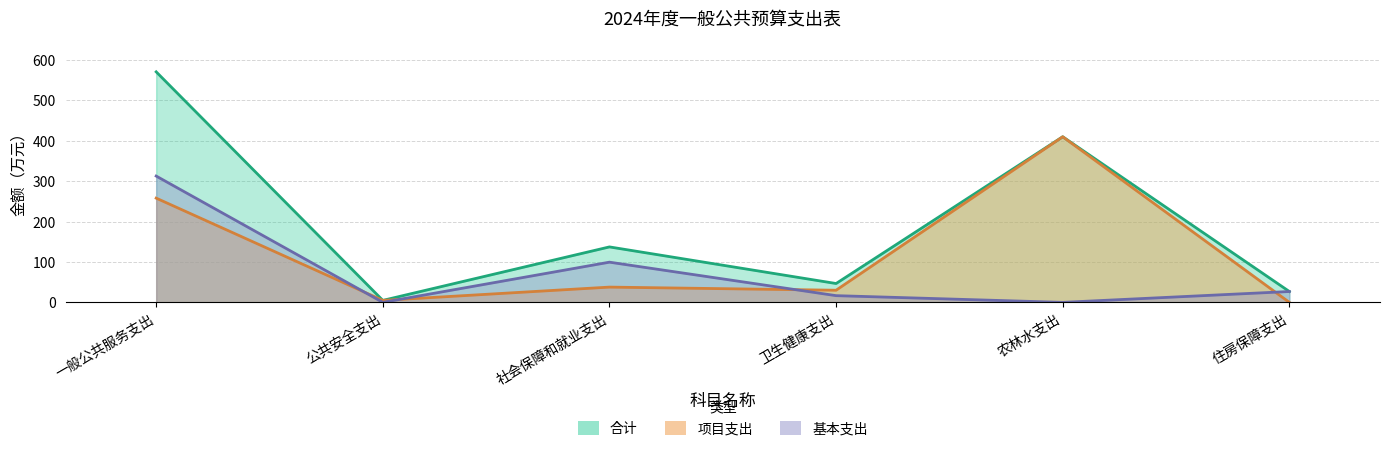

What is the difference between the 合计 values at 公共安全支出 and 社会保障和就业支出?

132.3